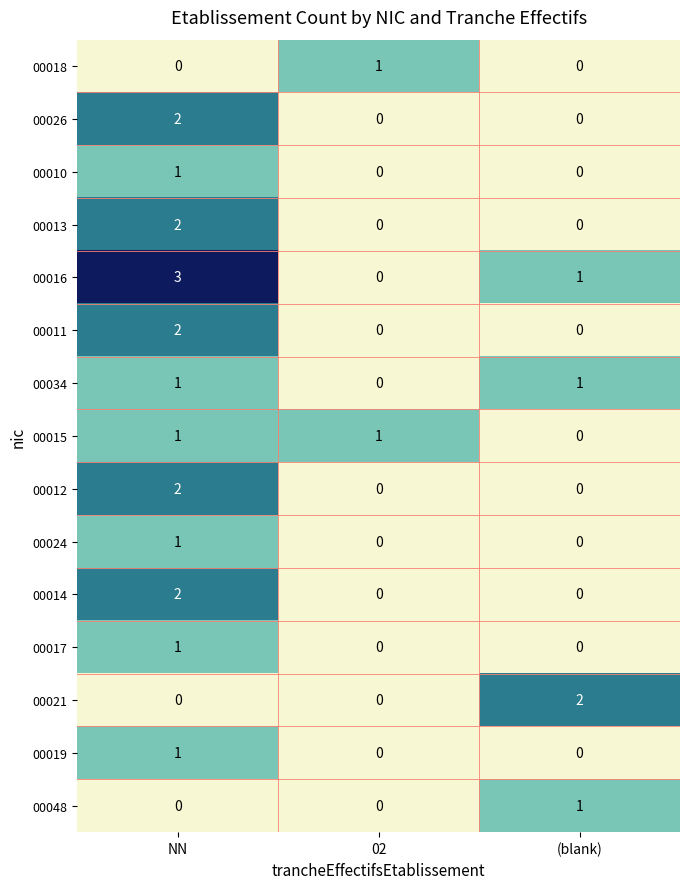

Is the value of 00016 at 02 greater than the value of 00011 at NN?

No